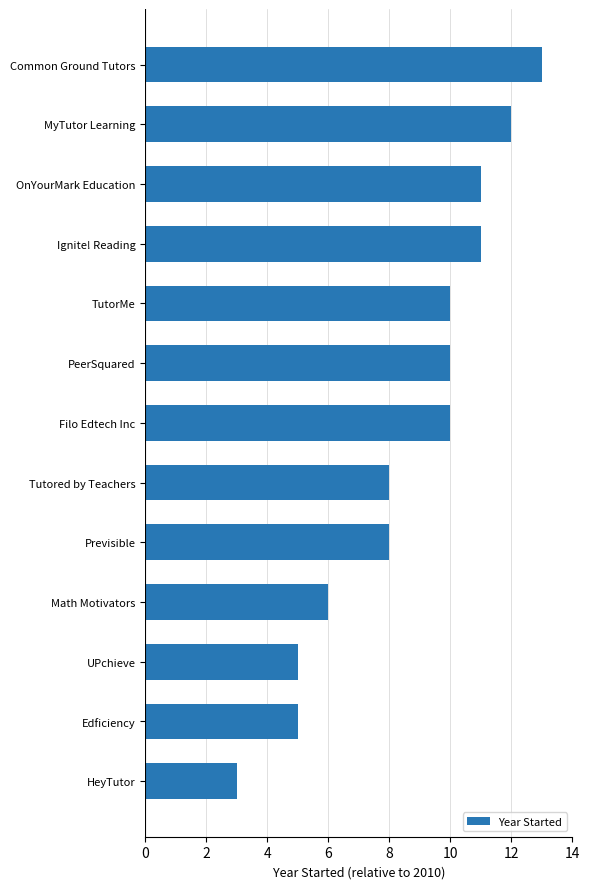

What is the average value?

9